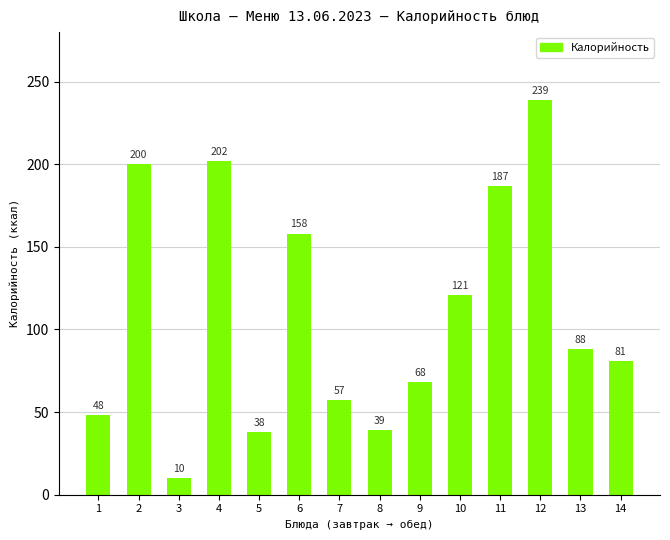

Does the chart contain stacked bars?

No